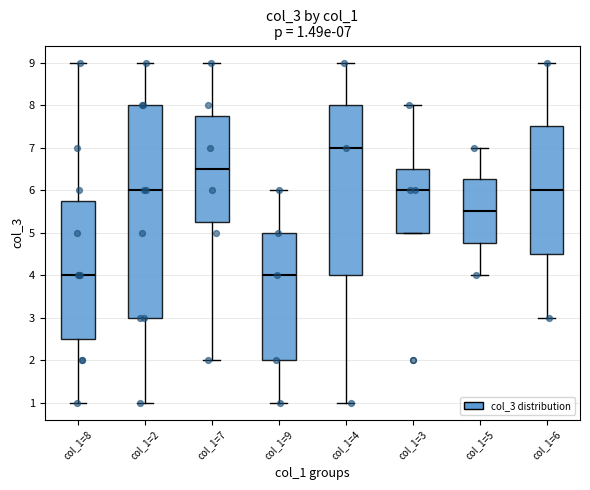

Comparing the boxes themselves (not the whiskers), which one is the tallest?

col_1=2